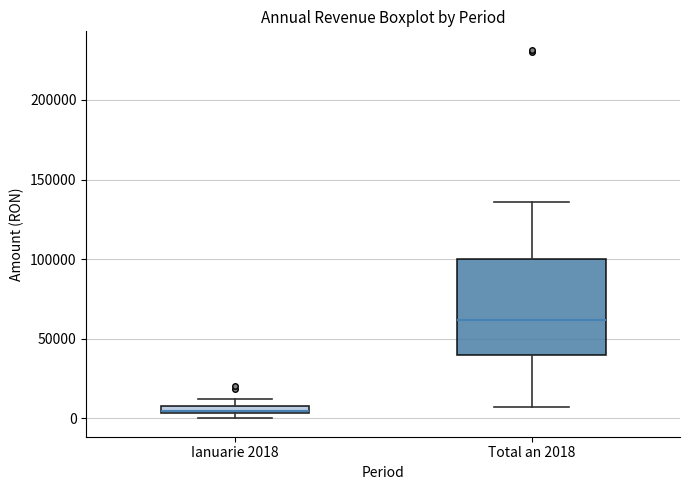

Which box is the tallest, from its lower edge to its upper edge?

Total an 2018